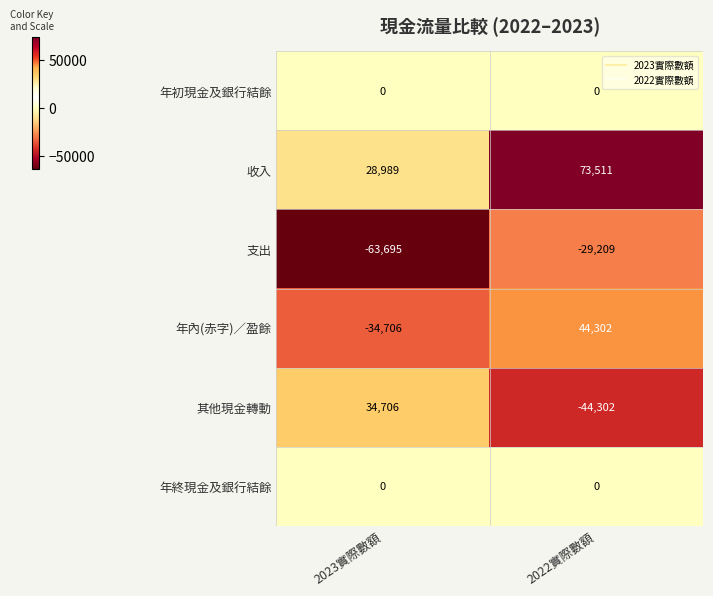

List the labels in order of 年內(赤字)／盈餘 value, smallest first.

2023實際數額, 2022實際數額